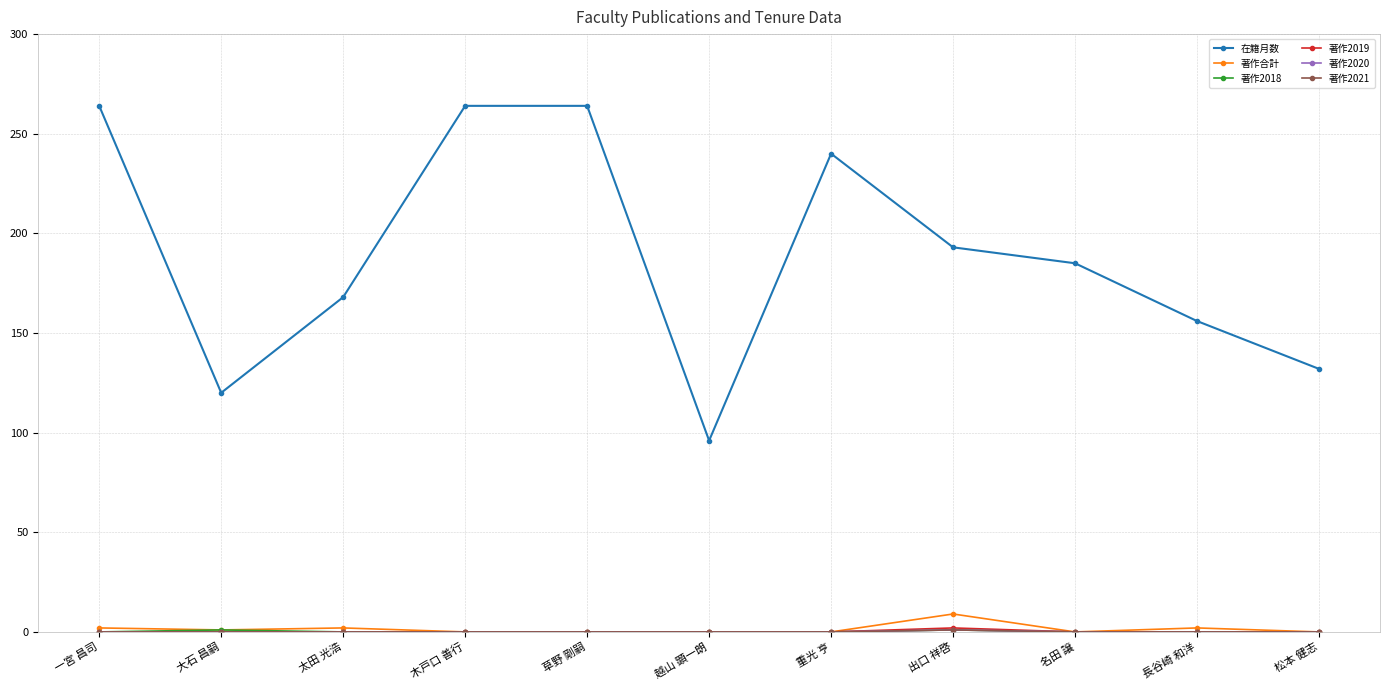

Is this an area chart (filled region under the line)?

No